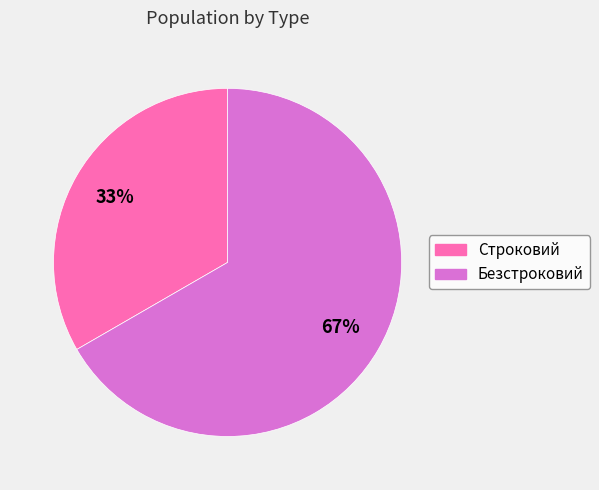

To the nearest percent, what is the average slice percentage?

50%